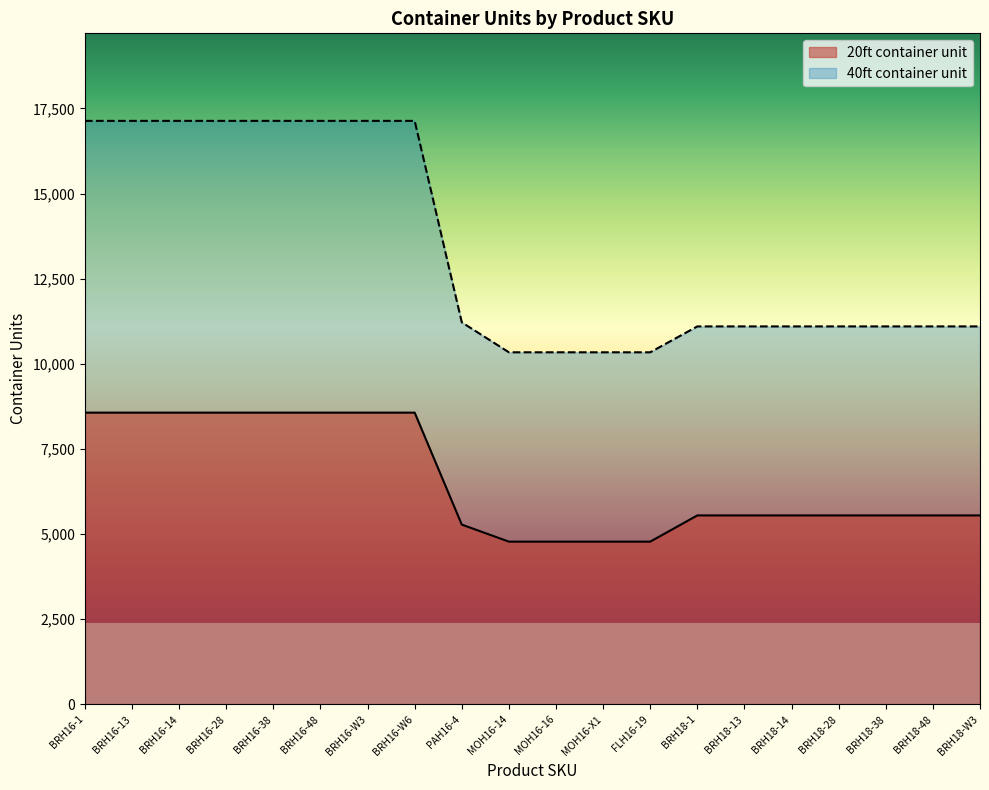

Reading left to right, extract all data points from this chart.

20ft container unit: BRH16-1=8568	BRH16-13=8568	BRH16-14=8568	BRH16-28=8568	BRH16-38=8568	BRH16-48=8568	BRH16-W3=8568	BRH16-W6=8568	PAH16-4=5280	MOH16-14=4780	MOH16-16=4780	MOH16-X1=4780	FLH16-19=4780	BRH18-1=5550	BRH18-13=5550	BRH18-14=5550	BRH18-28=5550	BRH18-38=5550	BRH18-48=5550	BRH18-W3=5550
40ft container unit: BRH16-1=17136	BRH16-13=17136	BRH16-14=17136	BRH16-28=17136	BRH16-38=17136	BRH16-48=17136	BRH16-W3=17136	BRH16-W6=17136	PAH16-4=11220	MOH16-14=10340	MOH16-16=10340	MOH16-X1=10340	FLH16-19=10340	BRH18-1=11100	BRH18-13=11100	BRH18-14=11100	BRH18-28=11100	BRH18-38=11100	BRH18-48=11100	BRH18-W3=11100